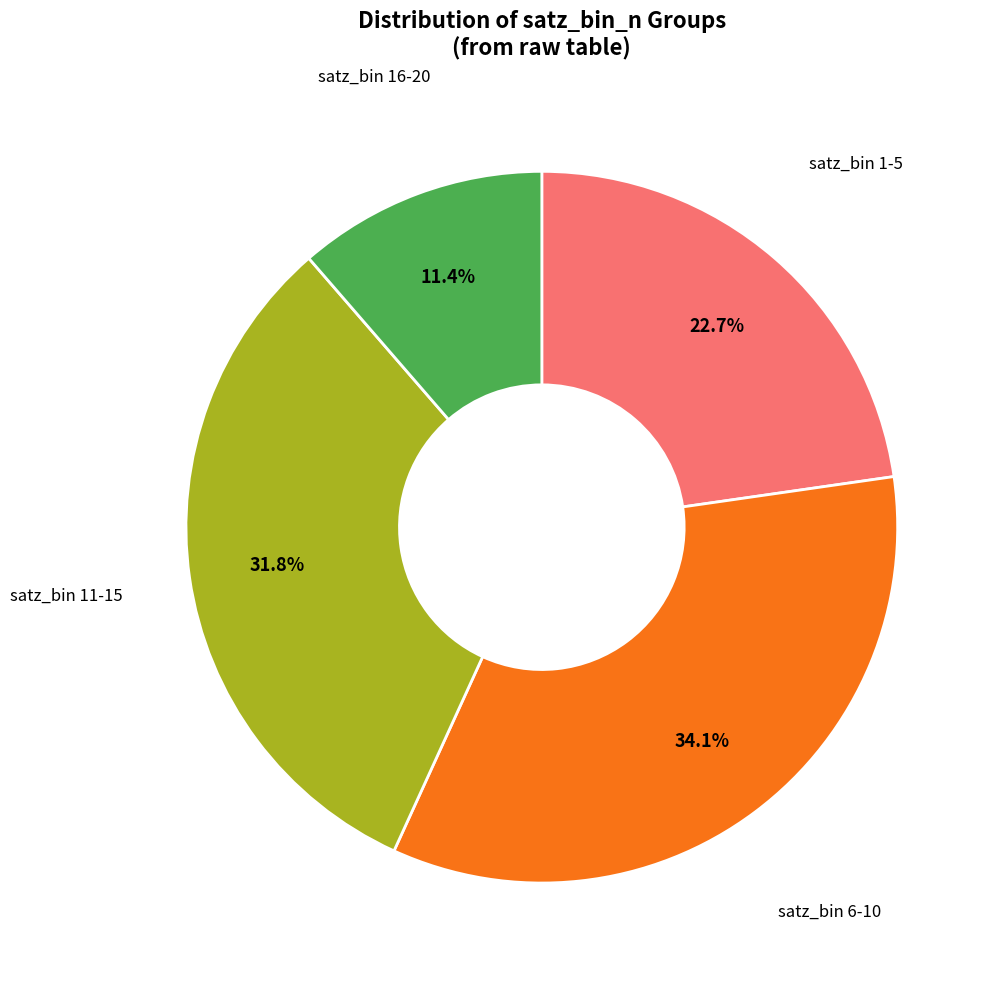

Does any single category account for the majority?

No